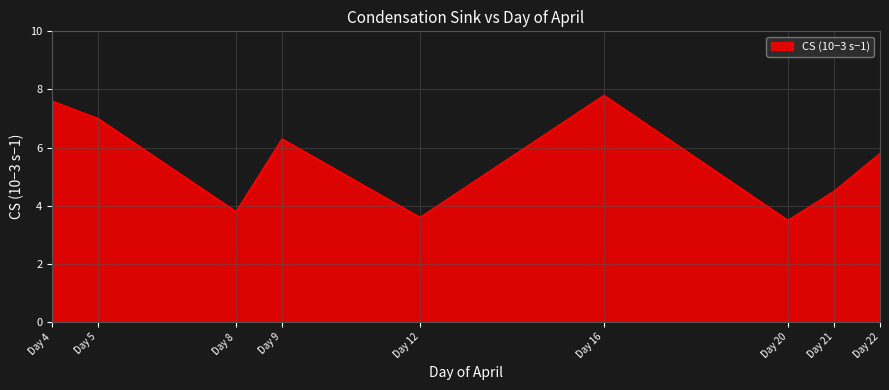

At which label is the value closest to 5?

Day 21